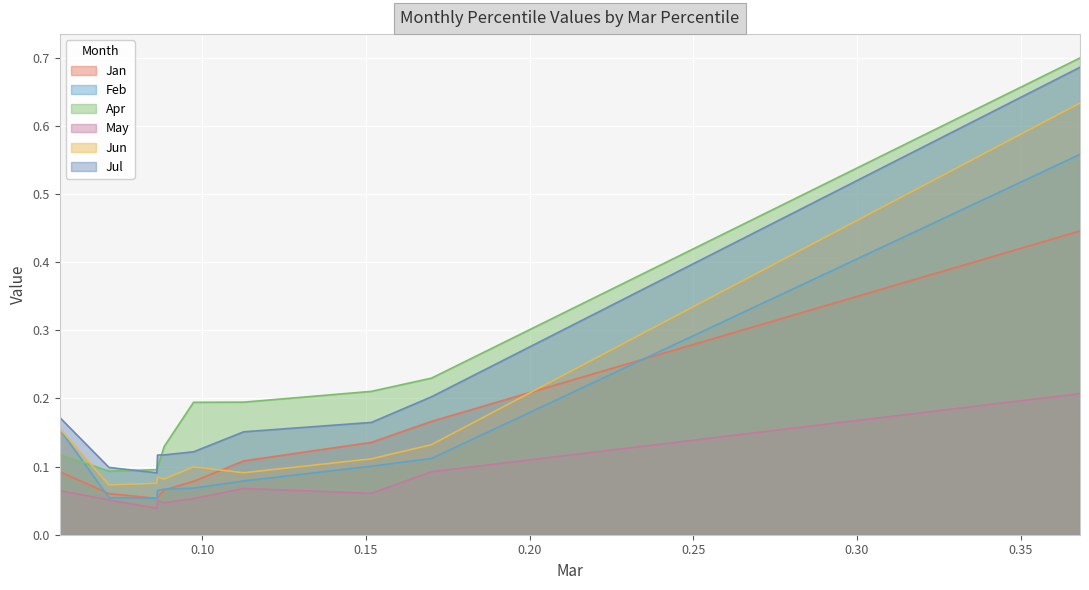

Which label corresponds to the smallest value in the chart?

pct25